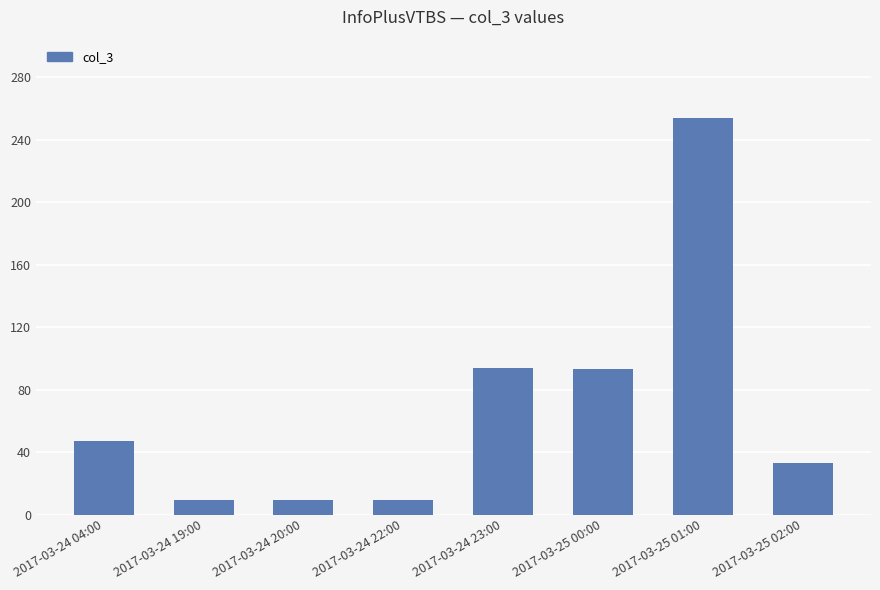

Which has a higher value, 2017-03-24 22:00 or 2017-03-25 00:00?

2017-03-25 00:00